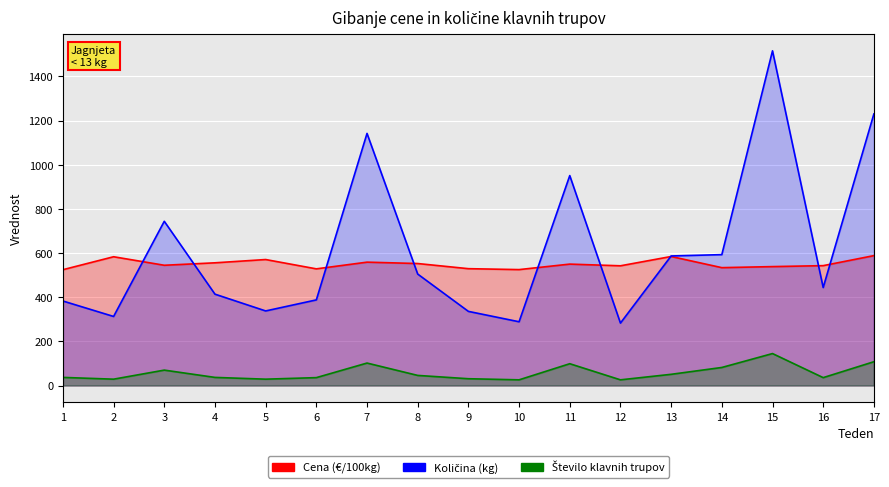

What is the value of the Količina (kg) point at the 13th from the left?

587.0